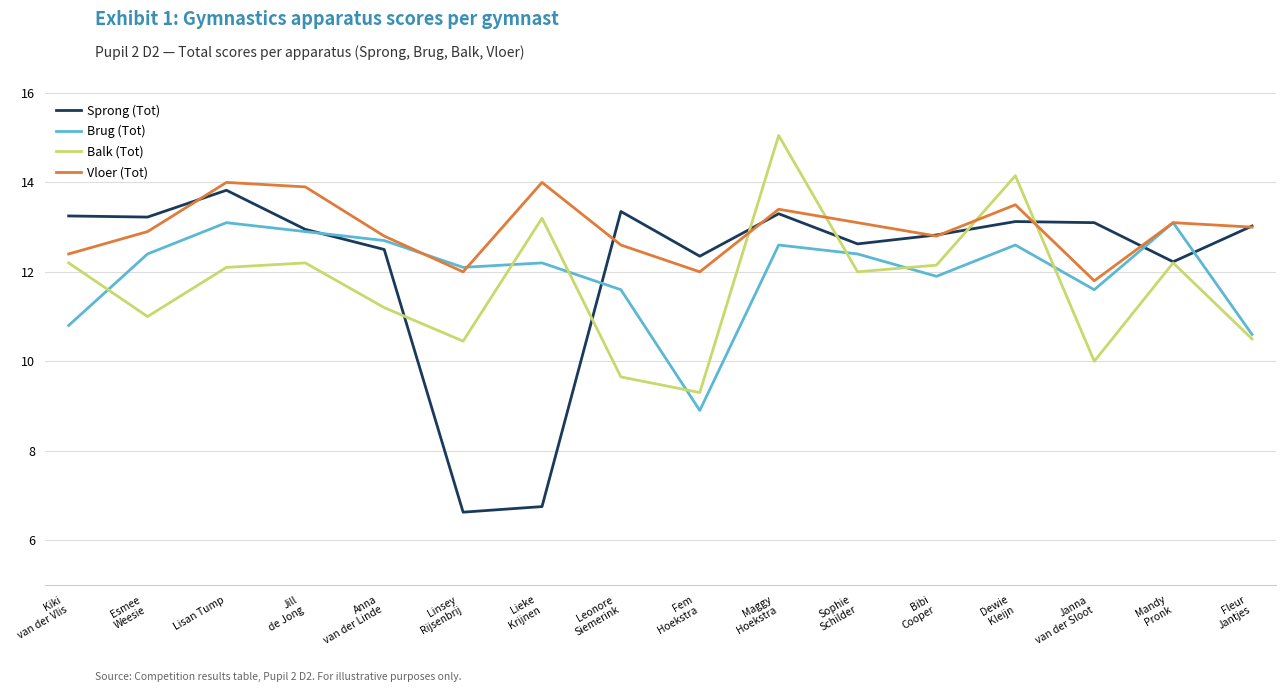

List the series in order of their peak value, highest first.

Balk (Tot), Vloer (Tot), Sprong (Tot), Brug (Tot)